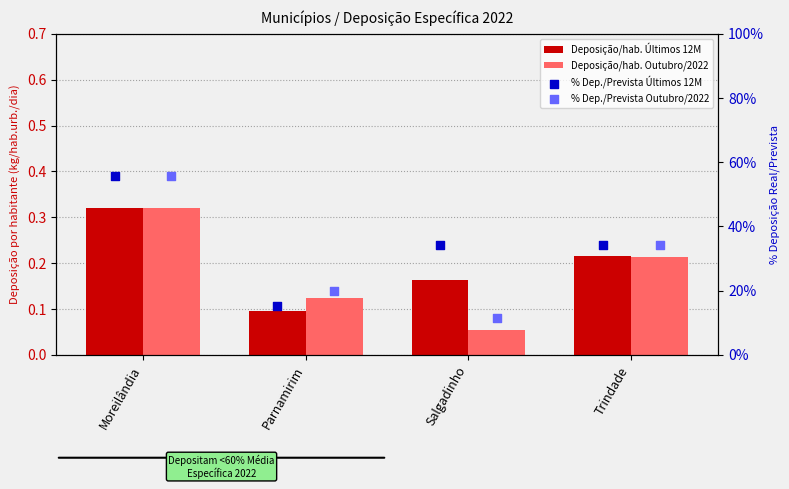

Which series has the largest total across all categories?

% Dep./Prevista Últimos 12M